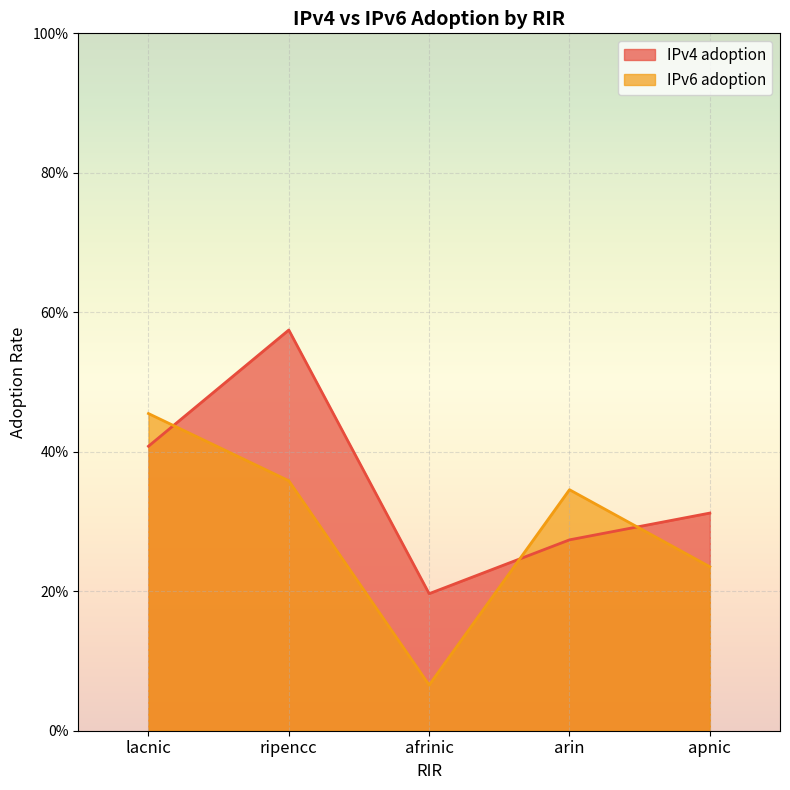

At which category is the sum across all series the highest?

ripencc